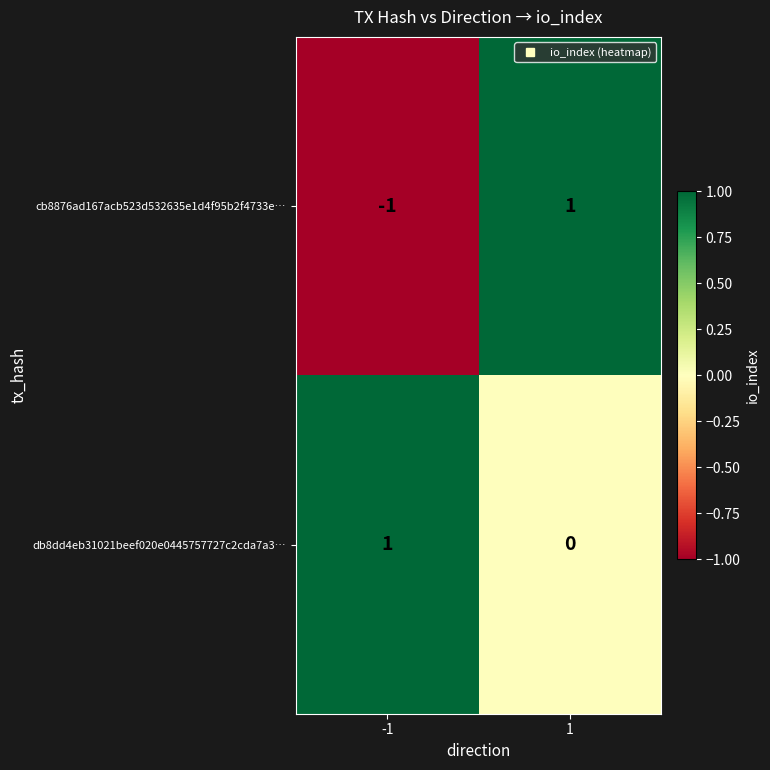

Which series has the largest range (max minus min)?

cb8876ad167acb523d532635e1d4f95b2f4733e…